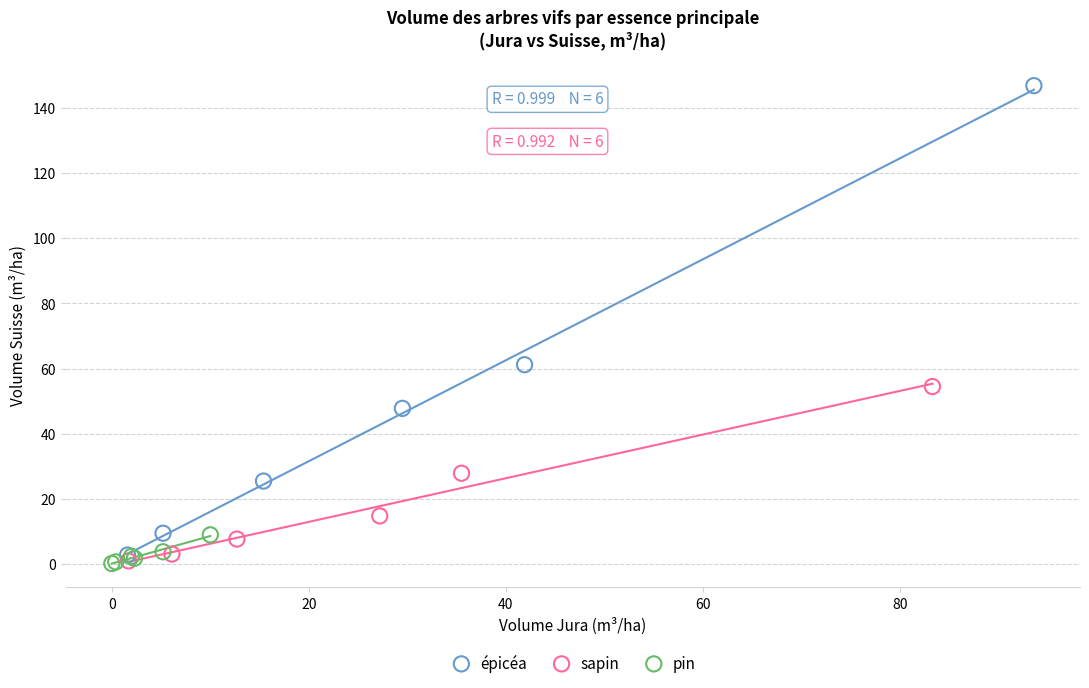

What are all the series names shown in the legend?

épicéa, sapin, pin